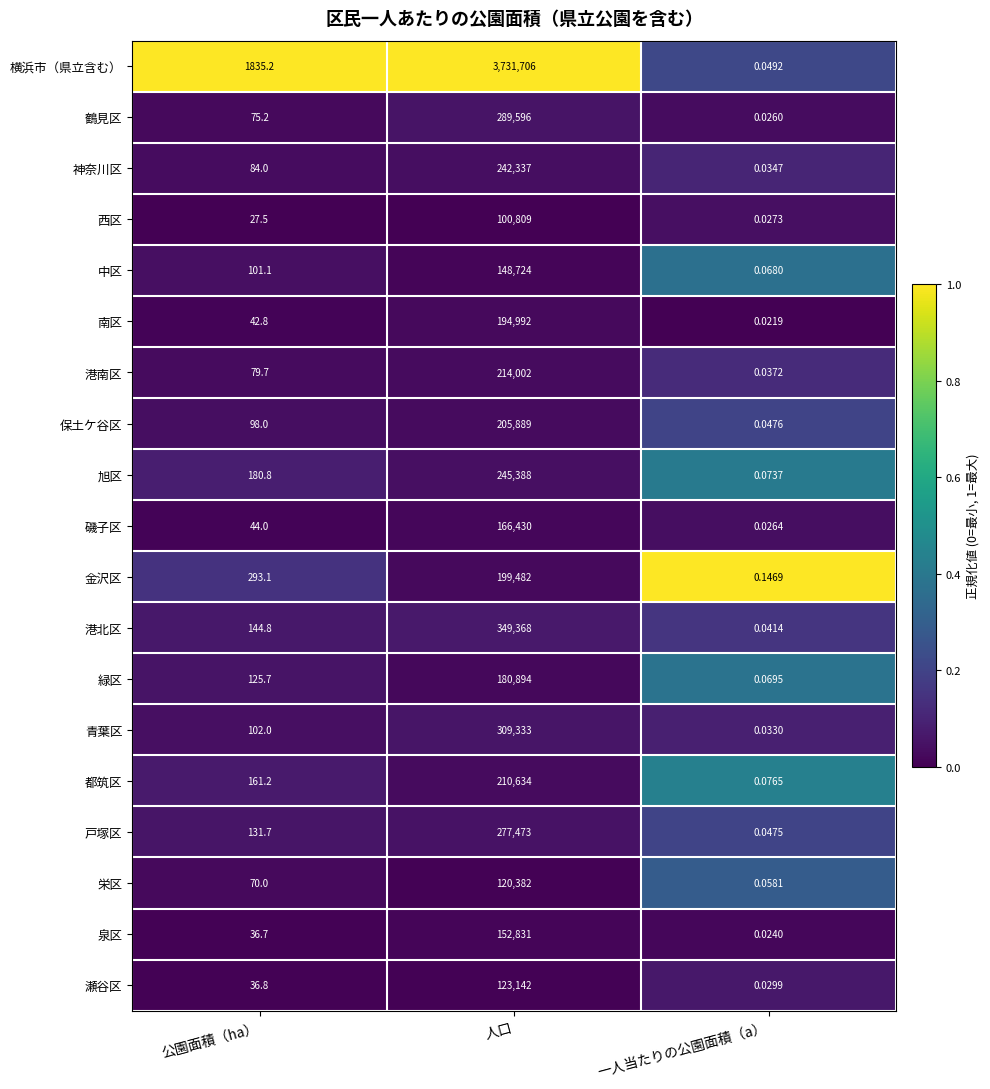

Where does the 西区 series first go above 27?

公園面積（ha）